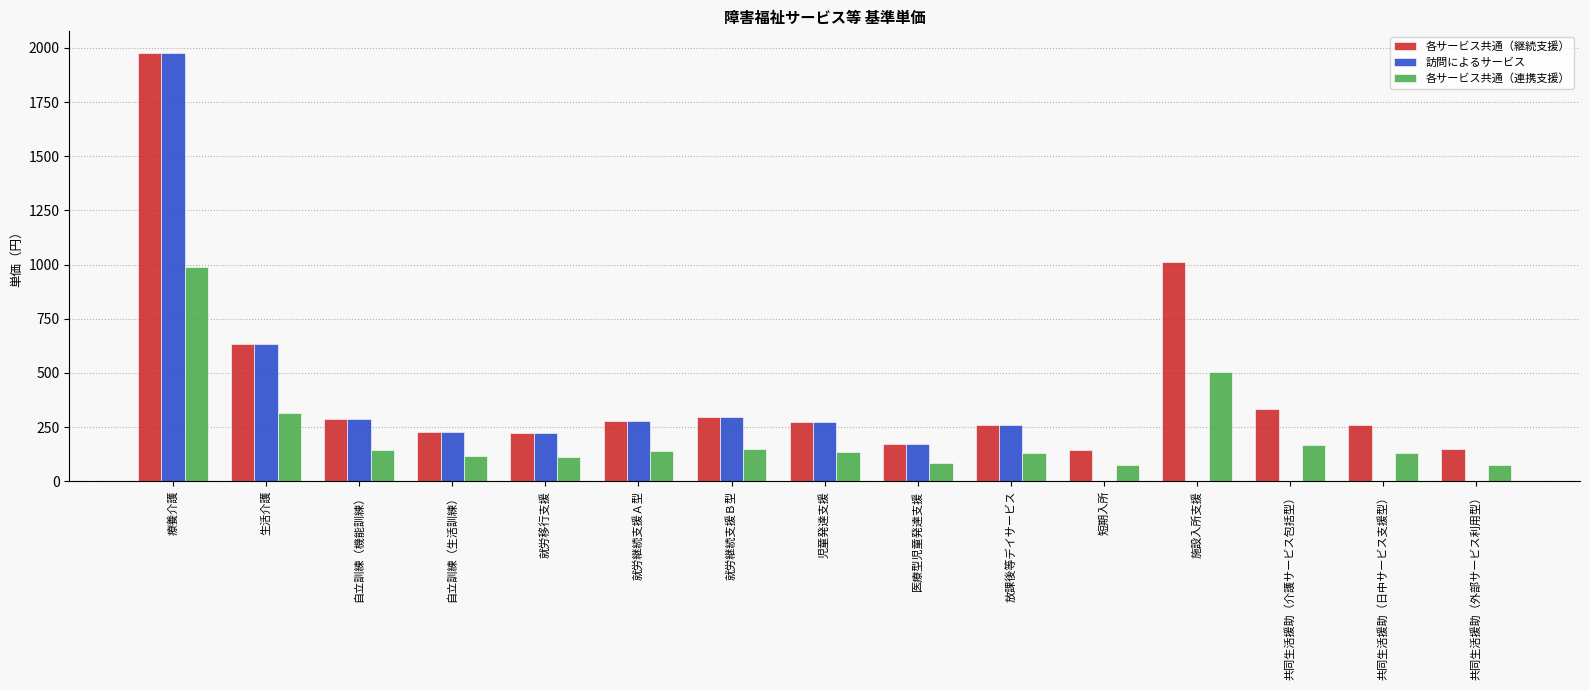

At which label is 訪問によるサービス closest to 989?

生活介護